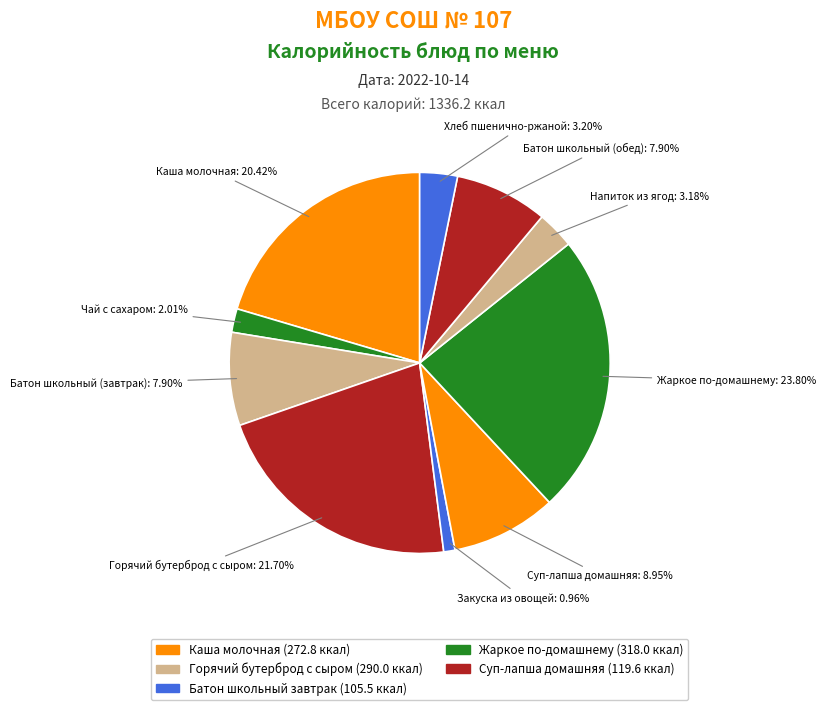

Which category has the smallest portion of the pie?

Закуска из овощей